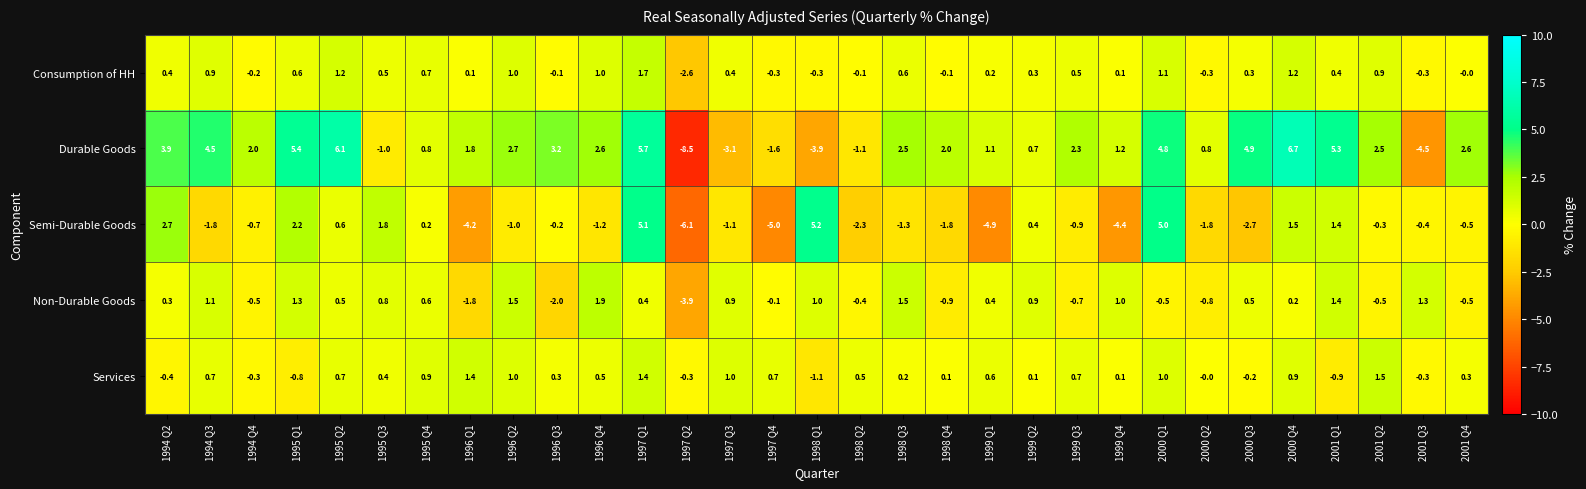

What is the total value across all series at 1995 Q1?

8.7